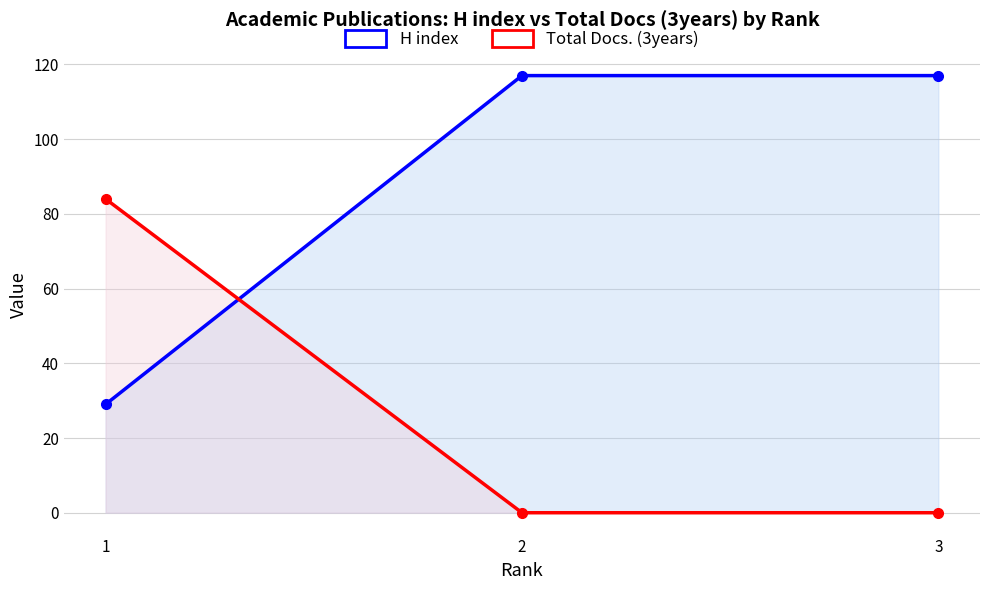

List the series in order of their peak value, highest first.

H index, Total Docs. (3years)